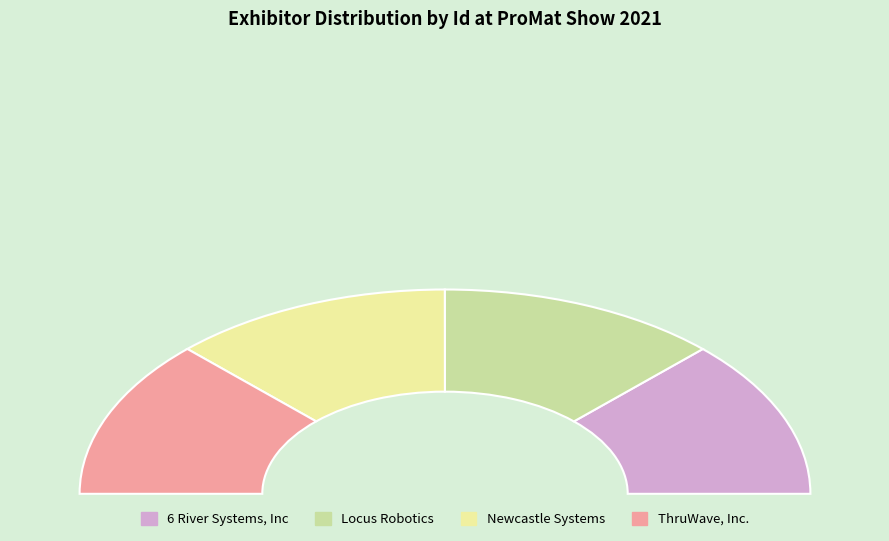

How many slices are in this pie chart?

4